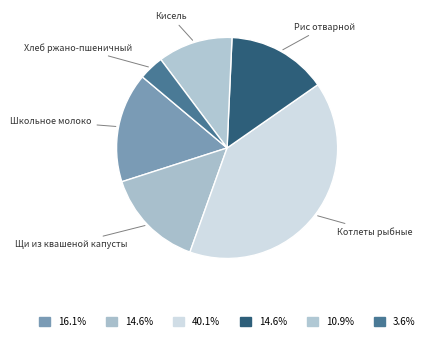

Is it true that Кисель is 4% of the pie?

False